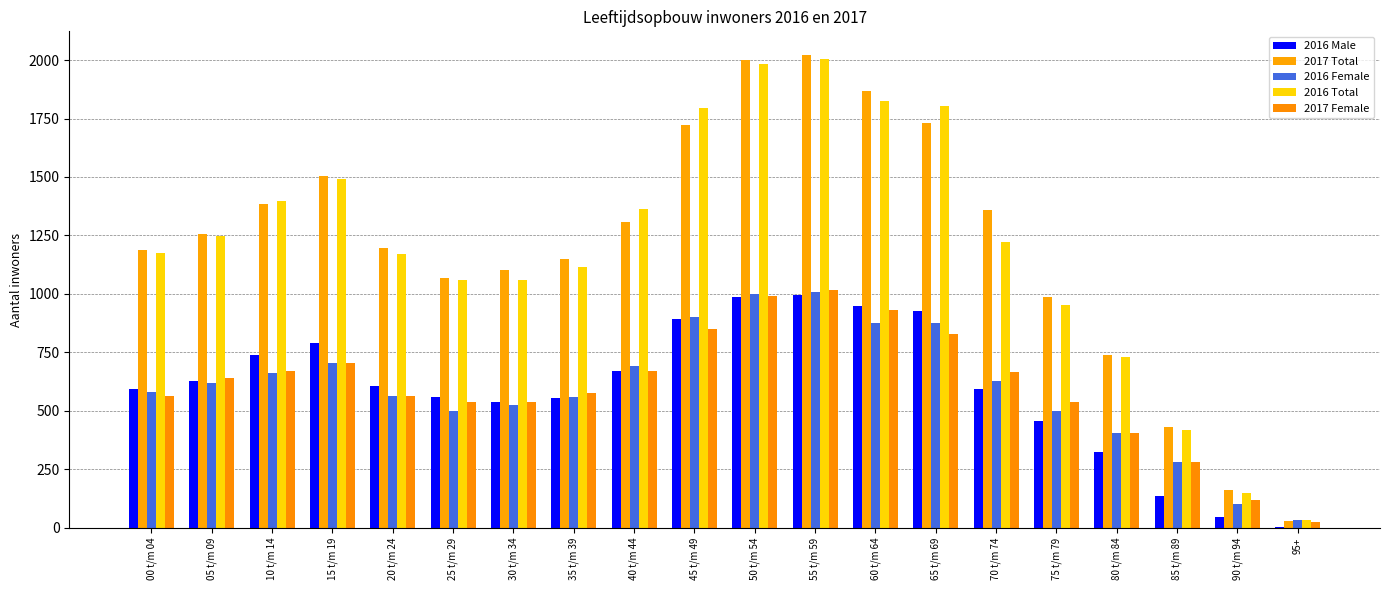

Which series has the widest spread of values?

2017 Total